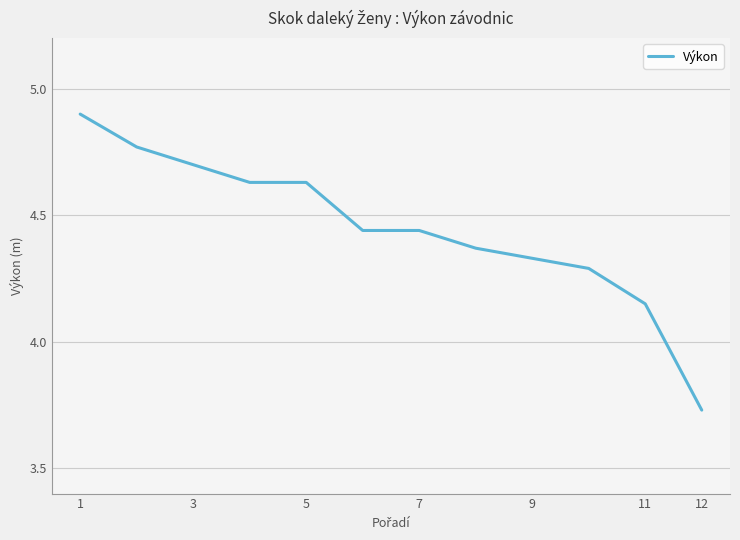

What is the difference between the maximum and minimum values?

1.2